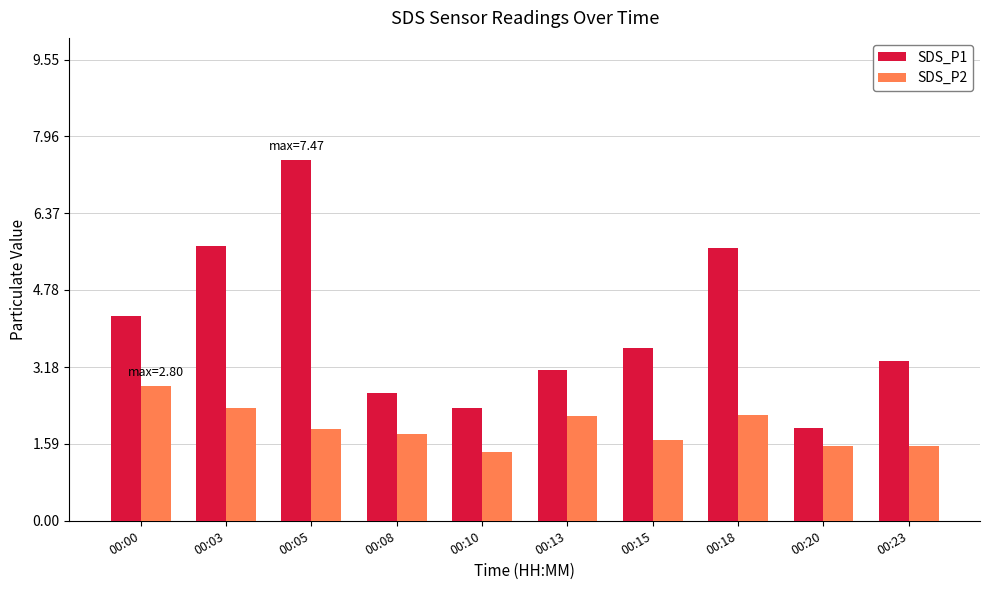

The value of SDS_P2 at 00:15 is 1.7. True or false?

True